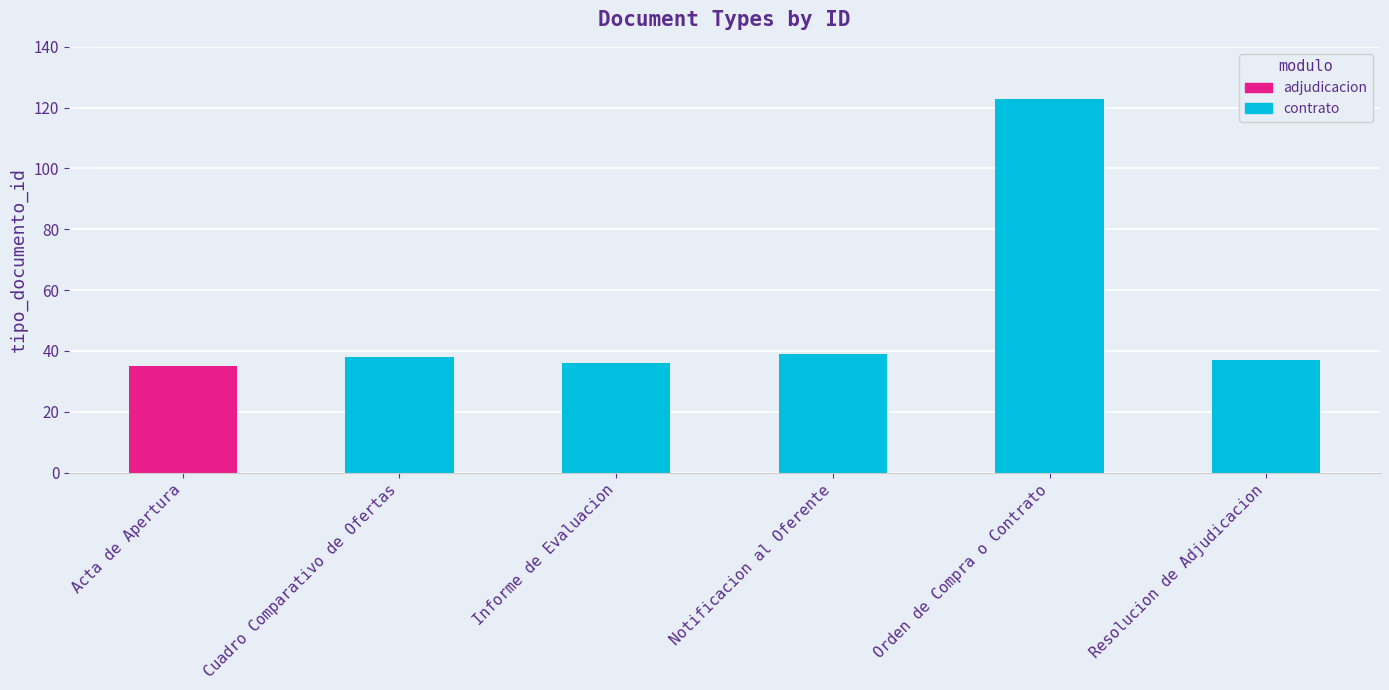

How many bars are there in total?

6